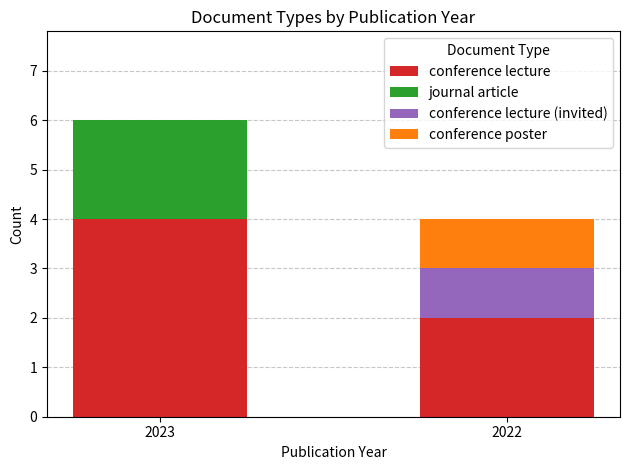

At which category is the sum across all series the highest?

2023